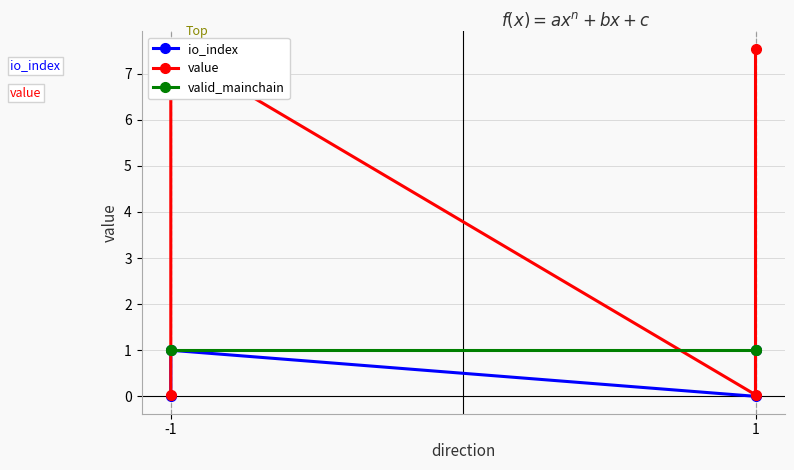

At how many categories does at least one series exceed 5?

2